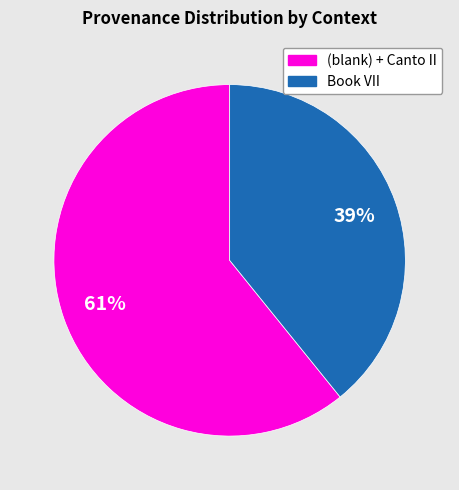

How many segments does this pie chart have?

2